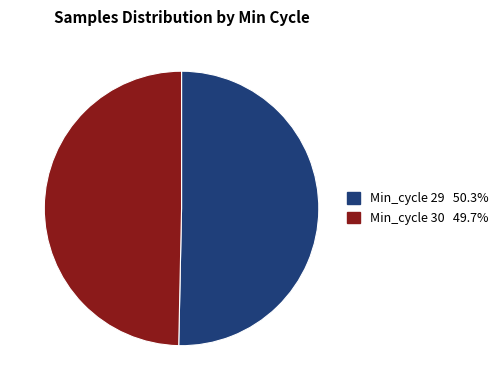

Does any single category account for the majority?

Yes